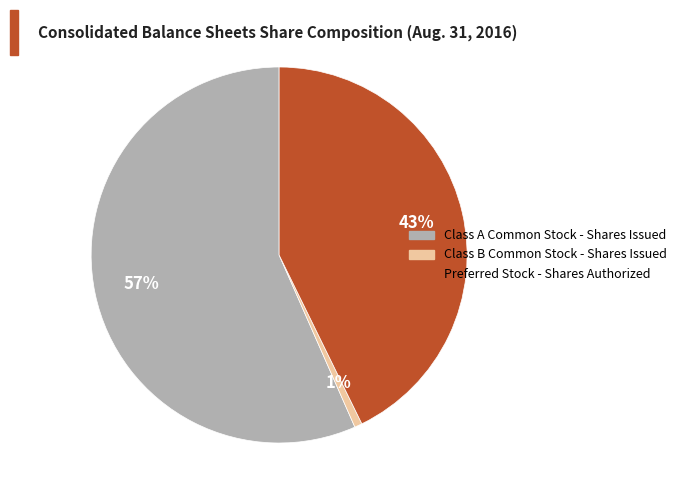

Rank the categories by value from highest to lowest.

Class A Common Stock - Shares Issued, Preferred Stock - Shares Authorized, Class B Common Stock - Shares Issued